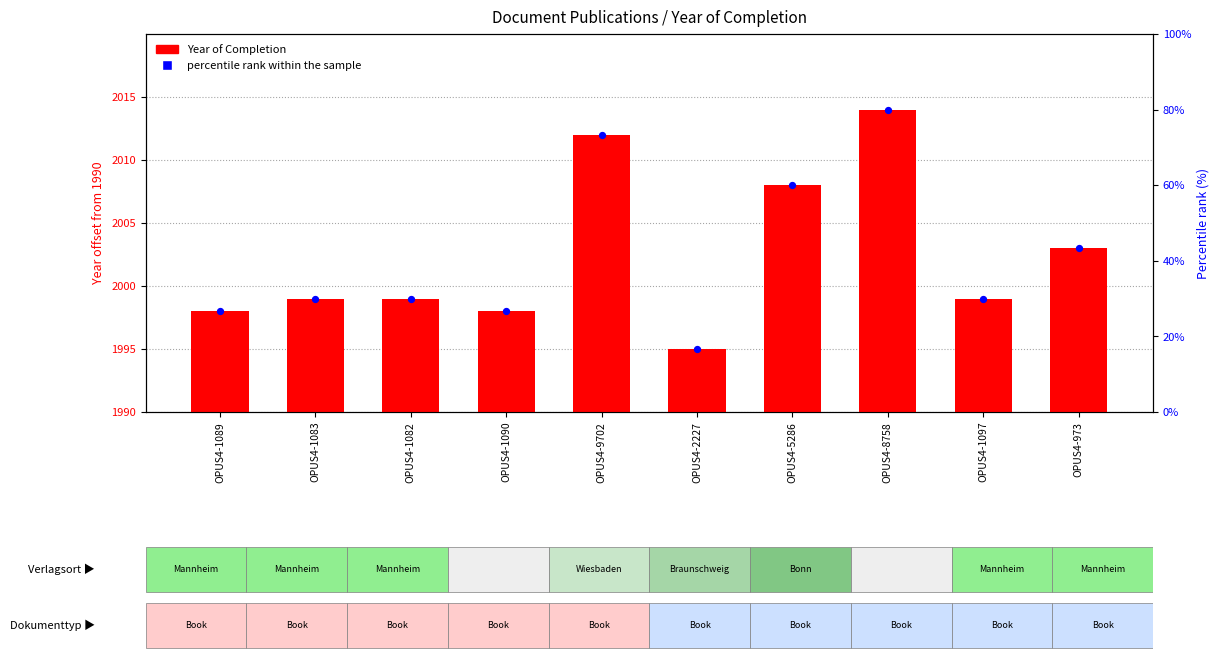

Which series has the largest total across all categories?

percentile rank within the sample